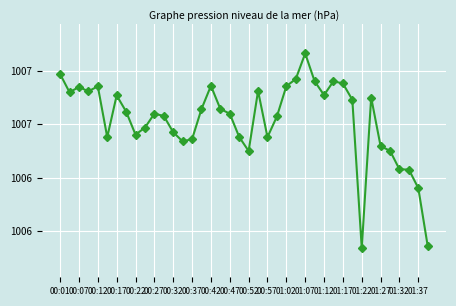

Reading left to right, list all the values displayed in this chart.

1006.8	1006.7	1006.7	1006.7	1006.7	1006.6	1006.7	1006.6	1006.6	1006.6	1006.6	1006.6	1006.6	1006.5	1006.5	1006.7	1006.7	1006.7	1006.6	1006.6	1006.5	1006.7	1006.6	1006.6	1006.7	1006.8	1006.9	1006.8	1006.7	1006.8	1006.8	1006.7	1006.1	1006.7	1006.5	1006.5	1006.4	1006.4	1006.4	1006.1